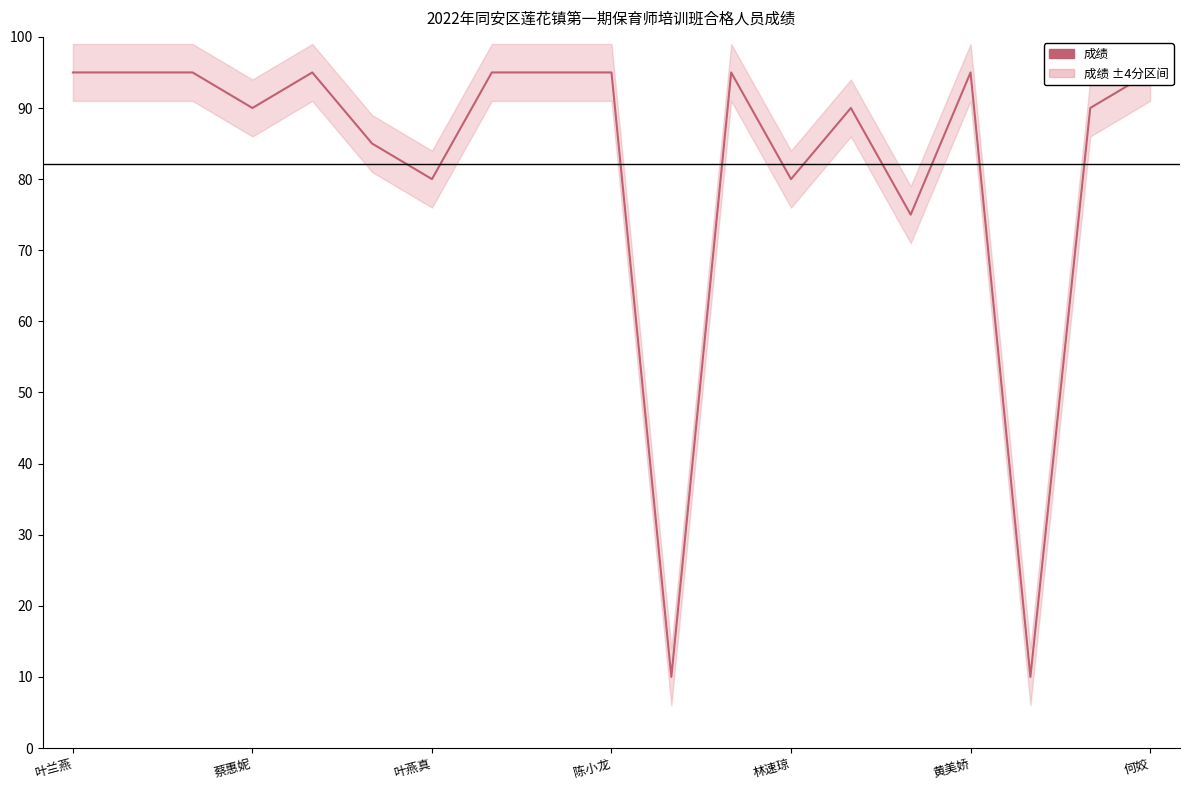

What is the difference between the maximum and minimum values?

85